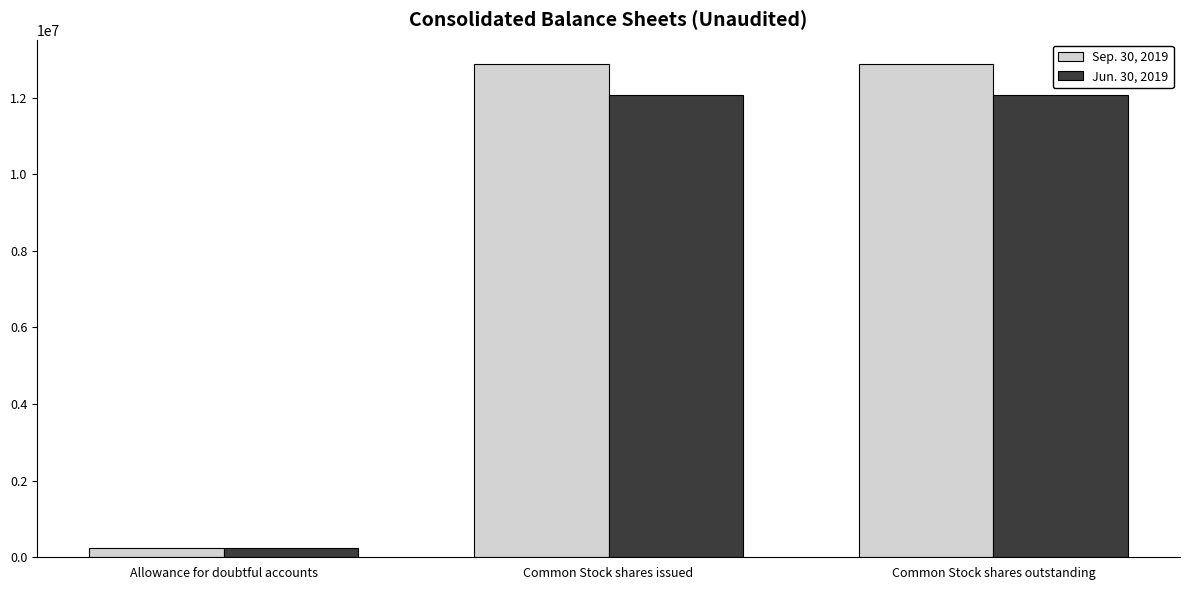

The Sep. 30, 2019 series shows 246201 at Allowance for doubtful accounts. True or false?

True